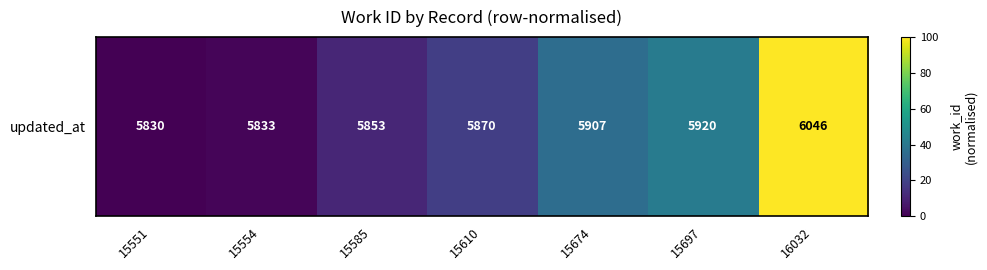

Is it true that the value at 15674 is 35.6?

True